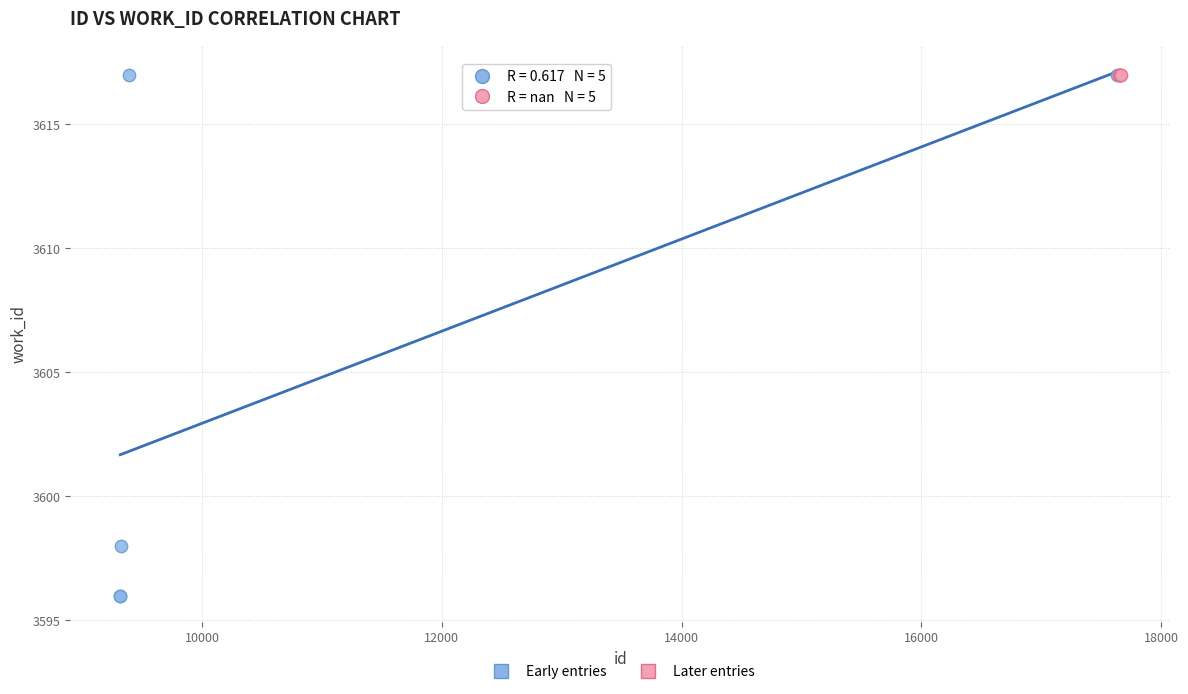

Which series reaches the minimum Y coordinate?

Early entries